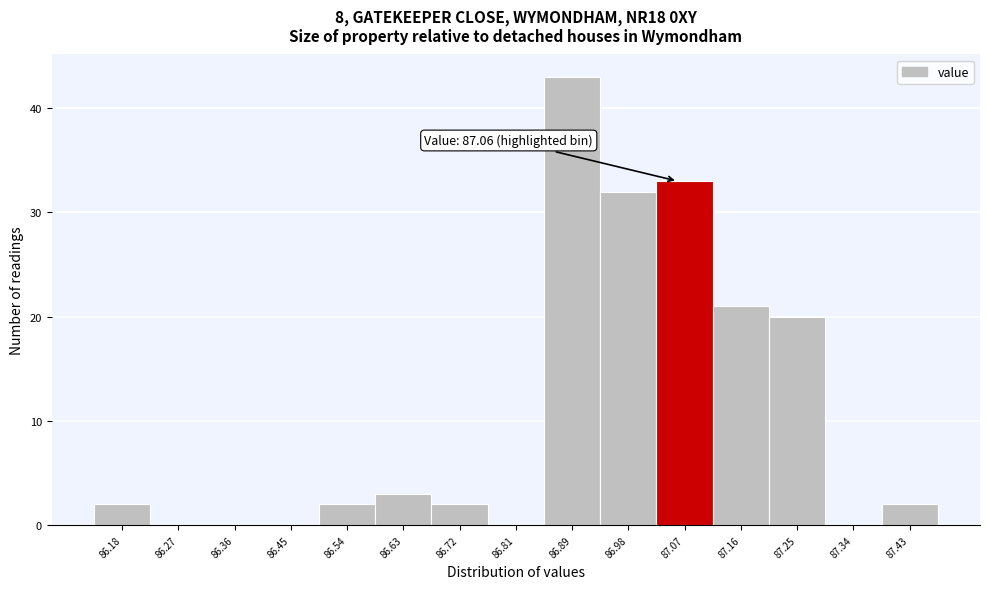

Over which range of the x-axis is the bar tallest?

86.85 to 86.94